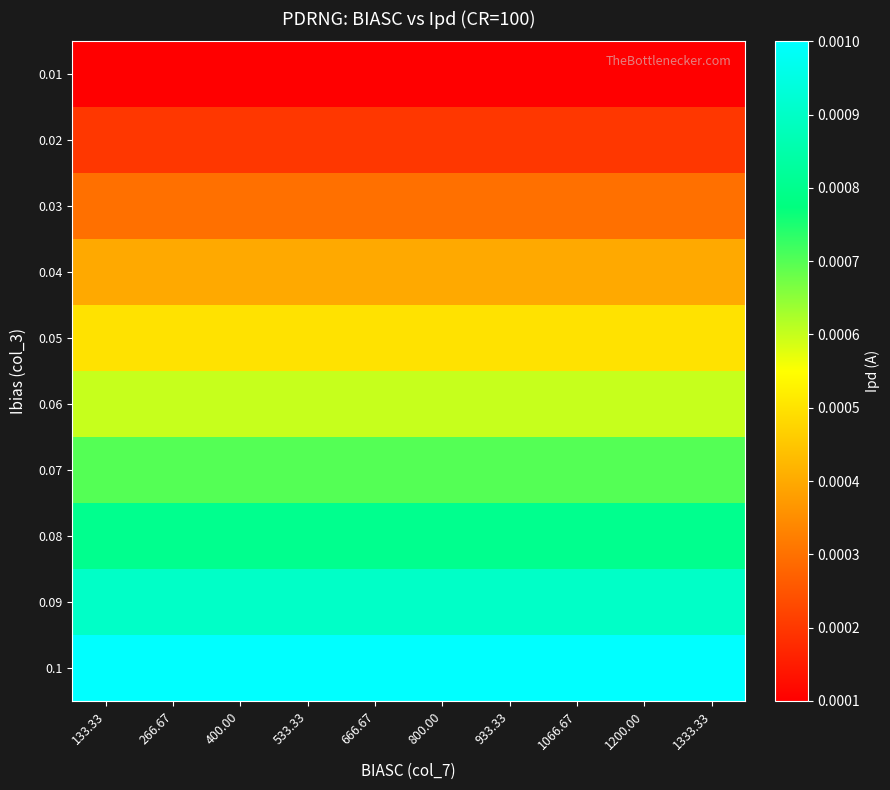

Reading left to right, extract all data points from this chart.

0.01: 133.33=0.0	266.67=0.0	400.00=0.0	533.33=0.0	666.67=0.0	800.00=0.0	933.33=0.0	1066.67=0.0	1200.00=0.0	1333.33=0.0
0.02: 133.33=0.0	266.67=0.0	400.00=0.0	533.33=0.0	666.67=0.0	800.00=0.0	933.33=0.0	1066.67=0.0	1200.00=0.0	1333.33=0.0
0.03: 133.33=0.0	266.67=0.0	400.00=0.0	533.33=0.0	666.67=0.0	800.00=0.0	933.33=0.0	1066.67=0.0	1200.00=0.0	1333.33=0.0
0.04: 133.33=0.0	266.67=0.0	400.00=0.0	533.33=0.0	666.67=0.0	800.00=0.0	933.33=0.0	1066.67=0.0	1200.00=0.0	1333.33=0.0
0.05: 133.33=0.0	266.67=0.0	400.00=0.0	533.33=0.0	666.67=0.0	800.00=0.0	933.33=0.0	1066.67=0.0	1200.00=0.0	1333.33=0.0
0.06: 133.33=0.0	266.67=0.0	400.00=0.0	533.33=0.0	666.67=0.0	800.00=0.0	933.33=0.0	1066.67=0.0	1200.00=0.0	1333.33=0.0
0.07: 133.33=0.0	266.67=0.0	400.00=0.0	533.33=0.0	666.67=0.0	800.00=0.0	933.33=0.0	1066.67=0.0	1200.00=0.0	1333.33=0.0
0.08: 133.33=0.0	266.67=0.0	400.00=0.0	533.33=0.0	666.67=0.0	800.00=0.0	933.33=0.0	1066.67=0.0	1200.00=0.0	1333.33=0.0
0.09: 133.33=0.0	266.67=0.0	400.00=0.0	533.33=0.0	666.67=0.0	800.00=0.0	933.33=0.0	1066.67=0.0	1200.00=0.0	1333.33=0.0
0.1: 133.33=0.0	266.67=0.0	400.00=0.0	533.33=0.0	666.67=0.0	800.00=0.0	933.33=0.0	1066.67=0.0	1200.00=0.0	1333.33=0.0